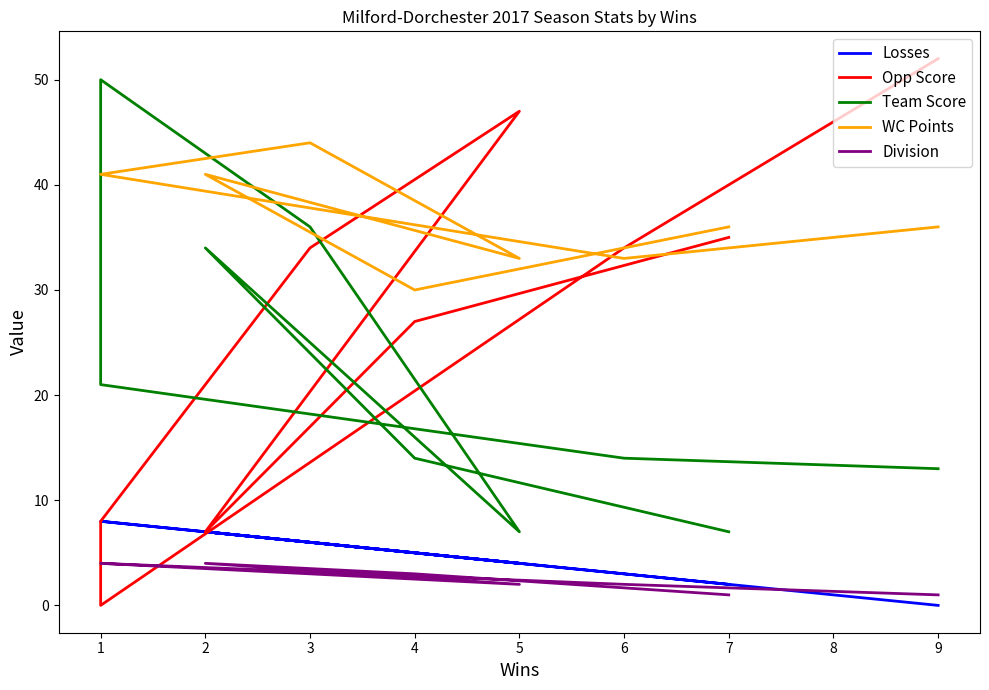

Reading right to left, list all the values displayed in this chart.

Losses: 0	3	8	8	6	4	7	5	2
Opp Score: 52	34	0	8	34	47	7	27	35
Team Score: 13	14	21	50	36	7	34	14	7
WC Points: 36	33	41	41	44	33	41	30	36
Division: 1	2	4	4	3	2	4	3	1